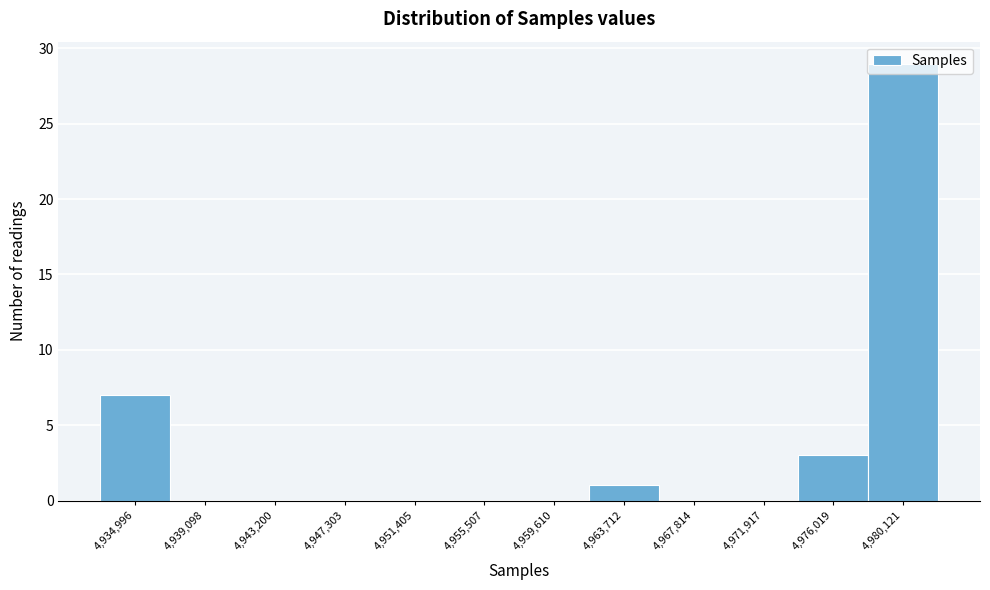

What is the change in value from 4,951,405 to 4,963,712?

+1